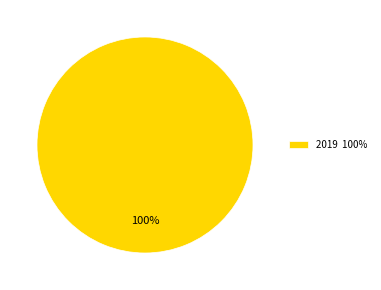

To the nearest percent, what portion does 2019 100% represent?

100%